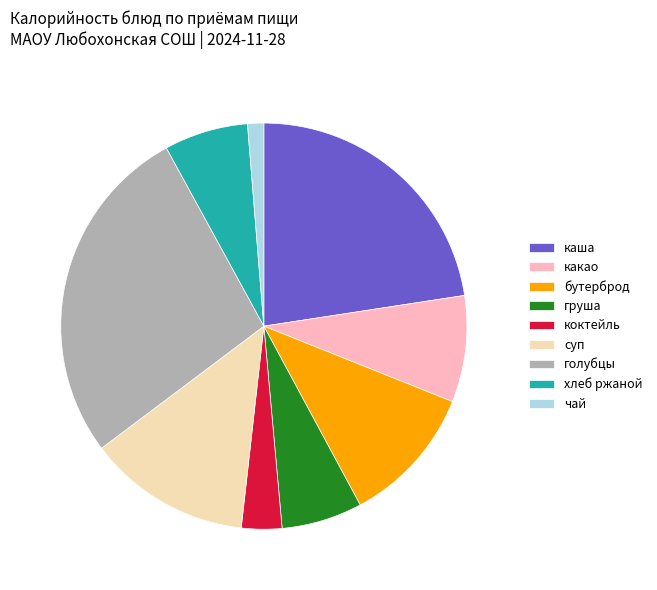

Does any single category account for the majority?

No